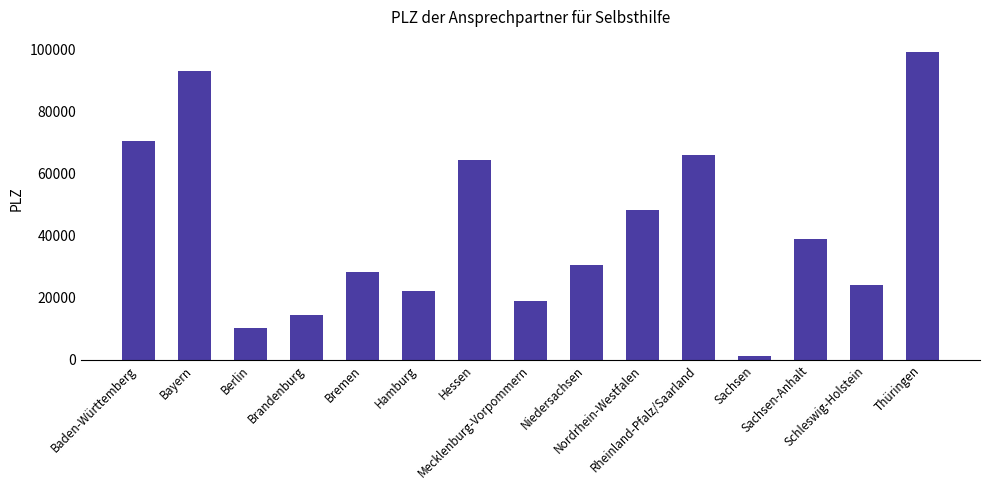

Reading left to right, list all the values displayed in this chart.

Baden-Württemberg=70563	Bayern=93047	Berlin=10435	Brandenburg=14473	Bremen=28203	Hamburg=22099	Hessen=64293	Mecklenburg-Vorpommern=19061	Niedersachsen=30559	Nordrhein-Westfalen=48282	Rheinland-Pfalz/Saarland=66119	Sachsen=1099	Sachsen-Anhalt=39112	Schleswig-Holstein=24143	Thüringen=99192